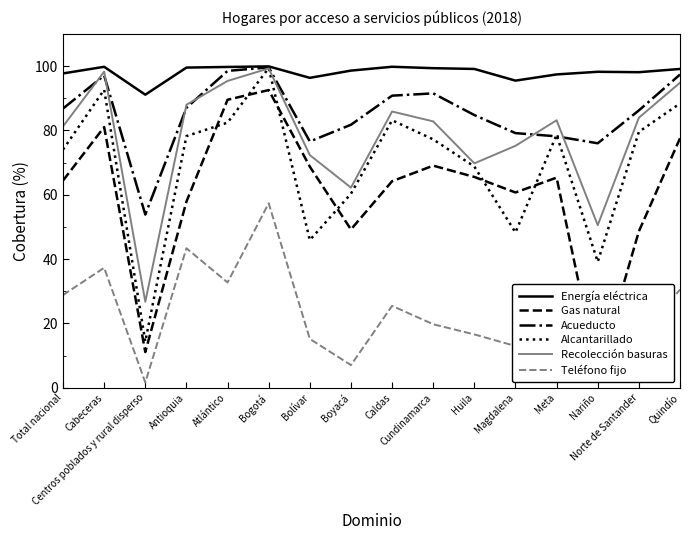

What is the sum of all Gas natural values?

969.8